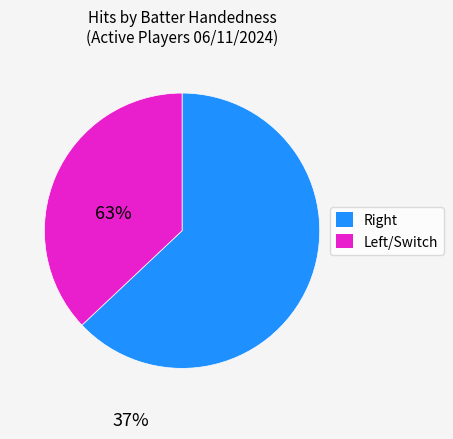

Is there any slice that represents more than half of the pie?

Yes